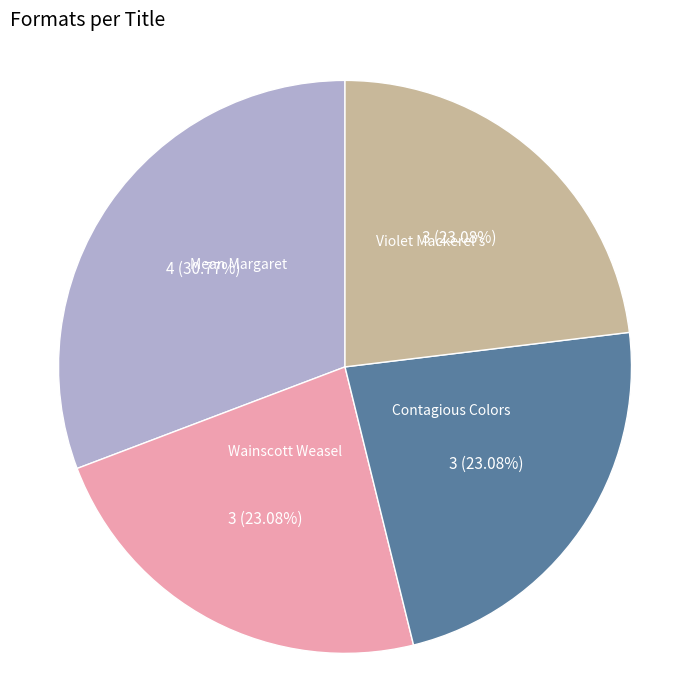

Does any single category account for the majority?

No